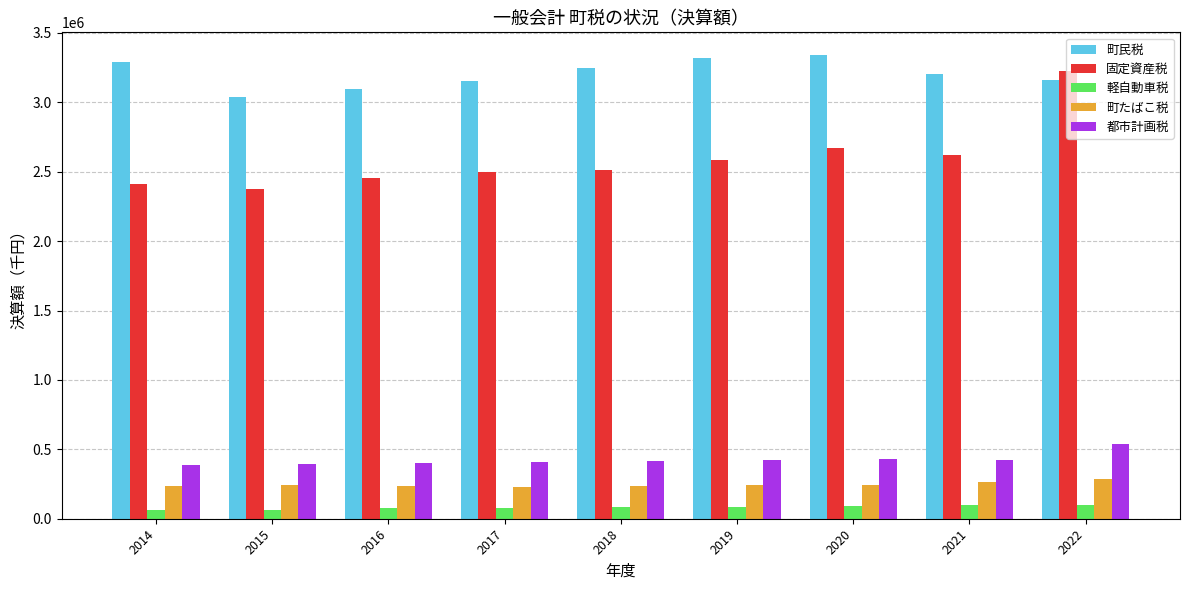

What is the value of the 固定資産税 bar at the 5th from the left?

2514370